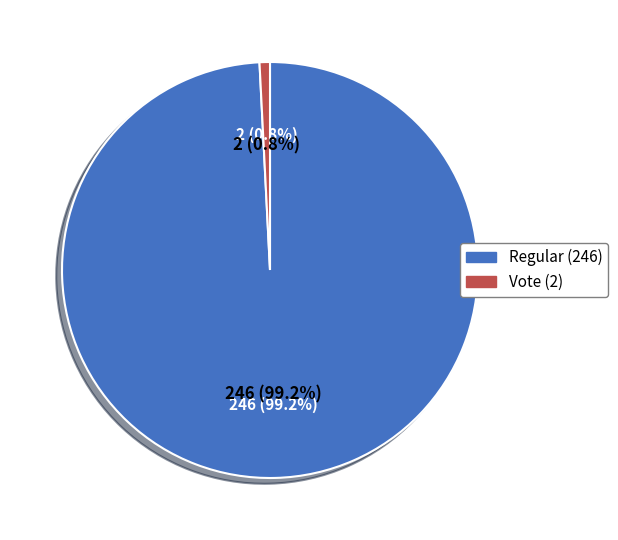

What percentage is the Vote (2) slice, to the nearest percent?

1%